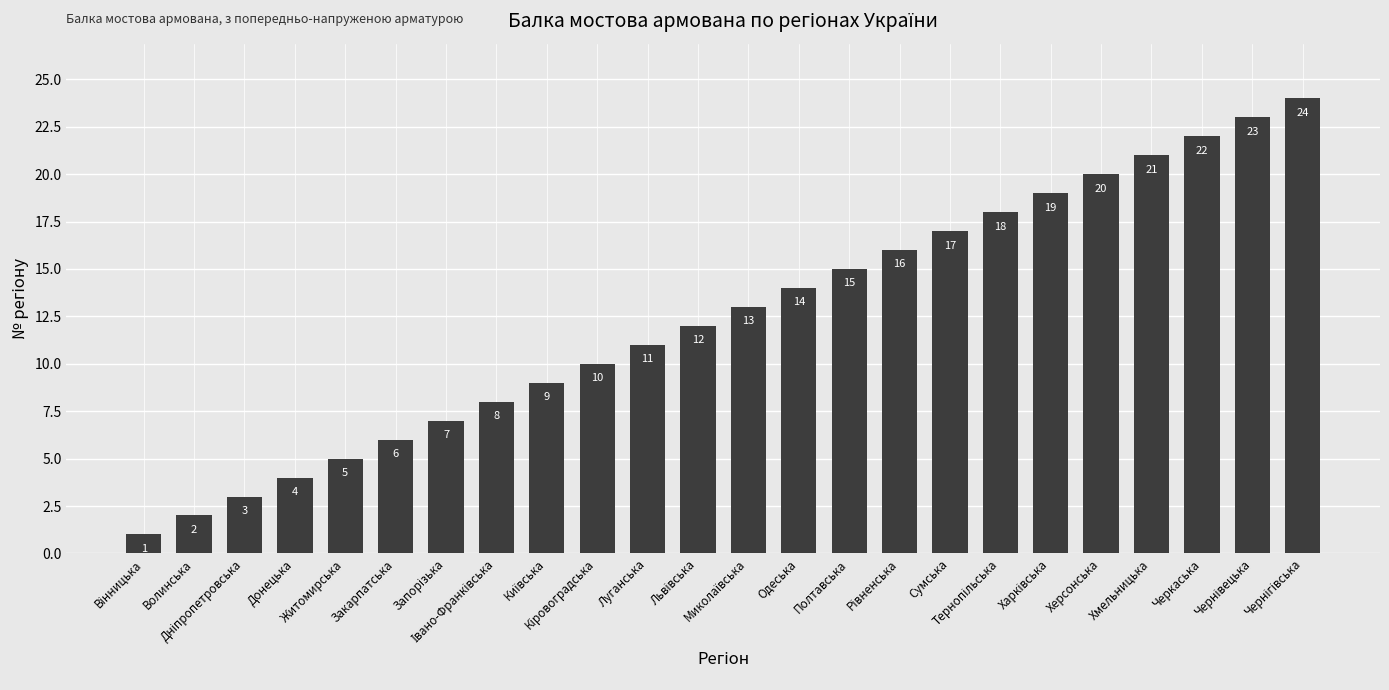

Reading right to left, transcribe all the data shown in this chart.

24	23	22	21	20	19	18	17	16	15	14	13	12	11	10	9	8	7	6	5	4	3	2	1